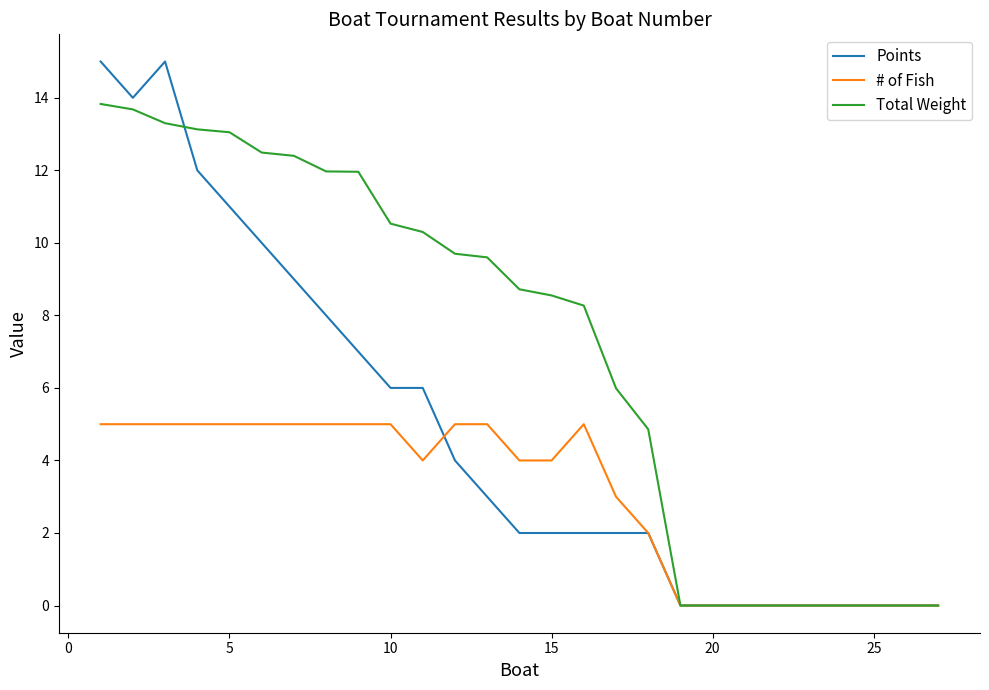

What is the maximum value for Total Weight?

13.8